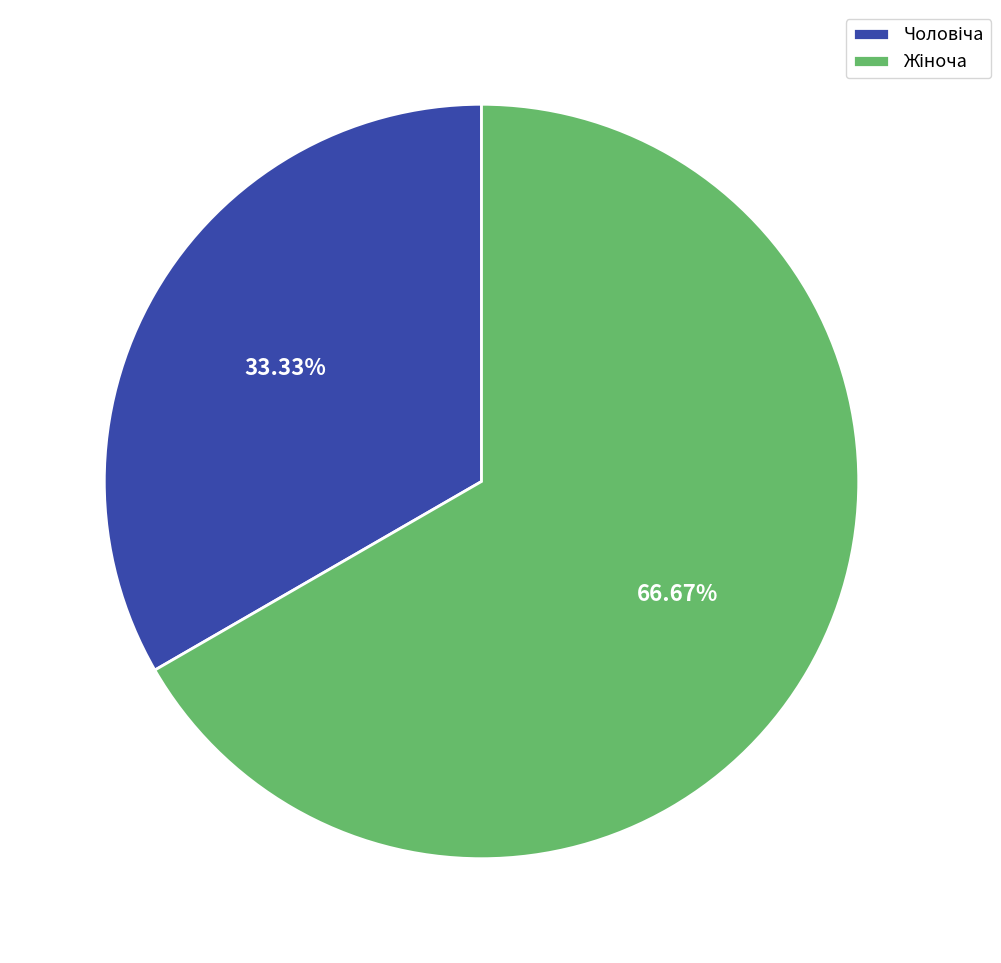

Does any single category account for the majority?

Yes